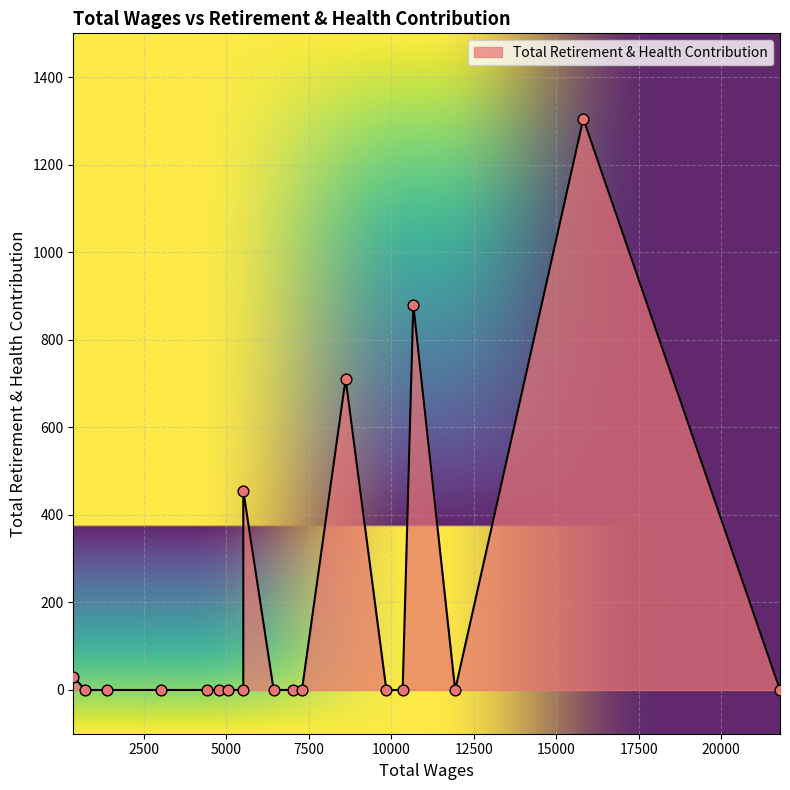

What is the change in value from 8619.0 to 4775.0?

-711